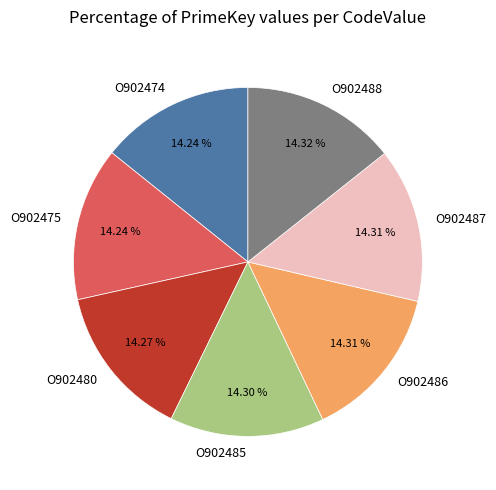

Approximately how many times larger is the value at O902480 compared to O902487?

1.0